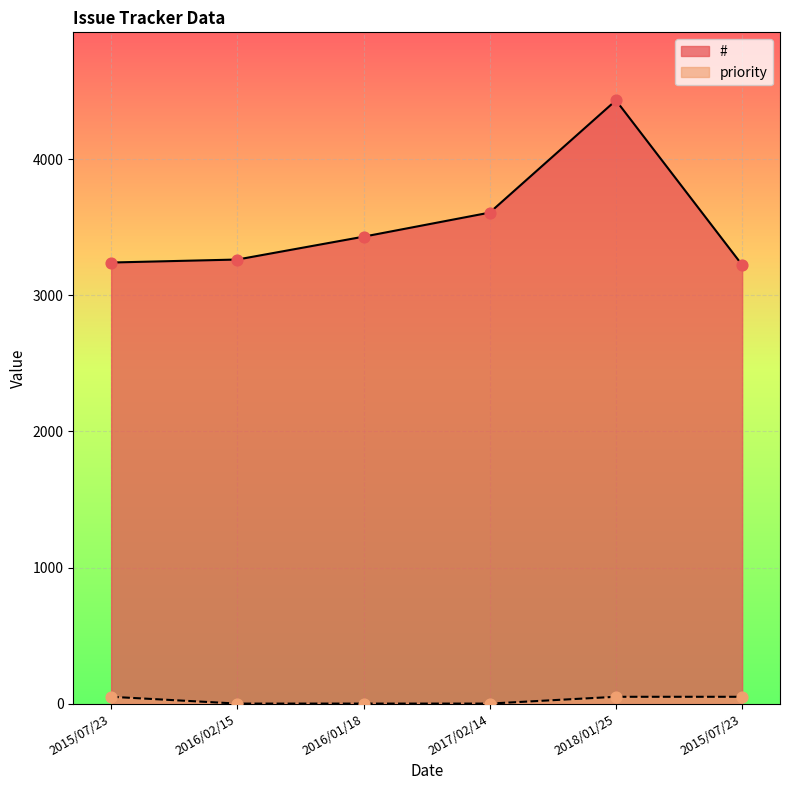

What are all the series names shown in the legend?

#, priority